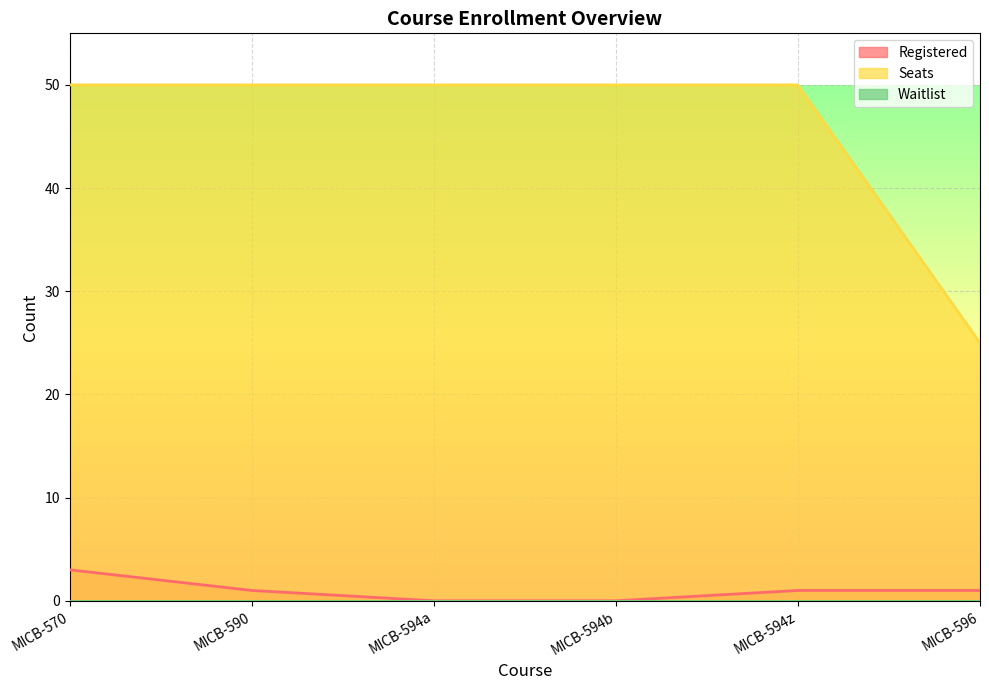

The value of Seats at MICB-596 is 42. True or false?

False